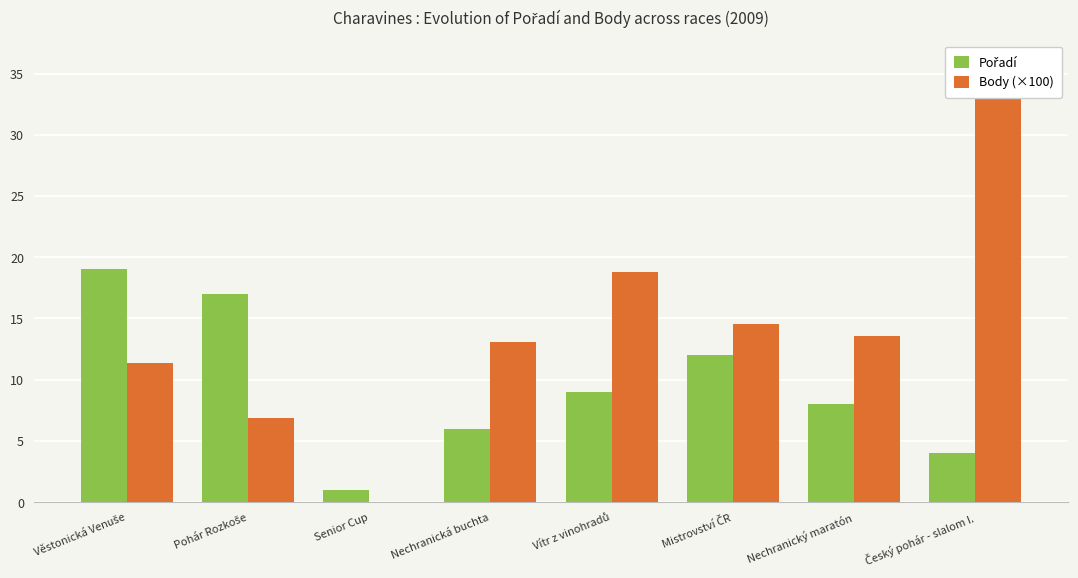

How many groups of bars are there?

8